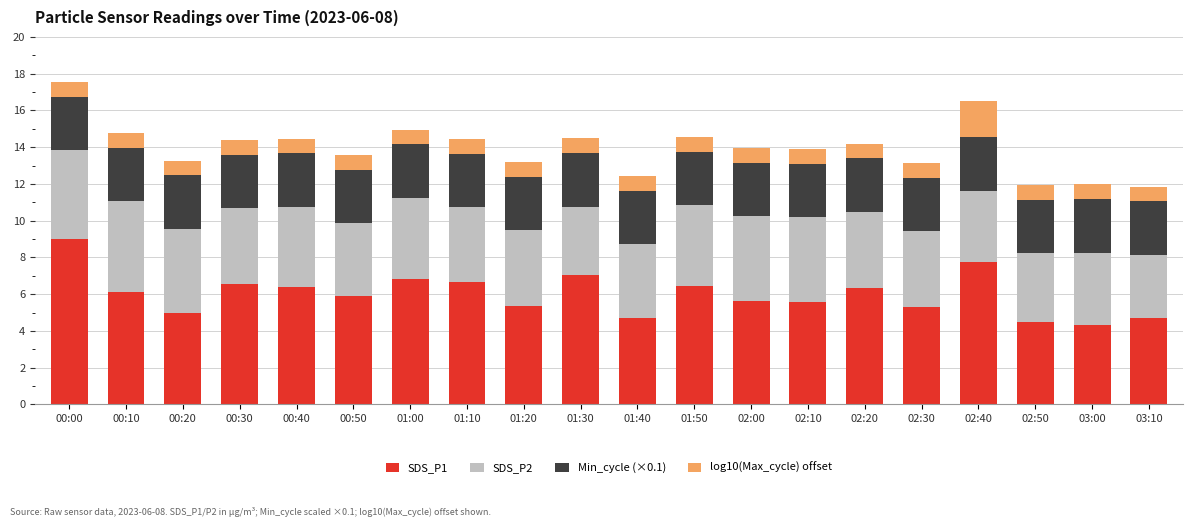

Are the bars horizontal?

No